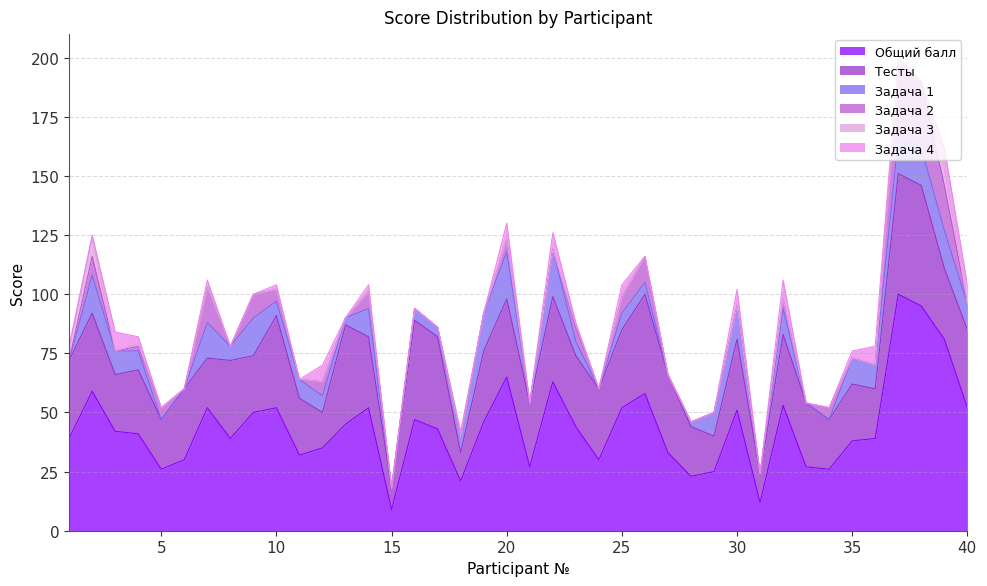

What is the maximum value for Общий балл?

100